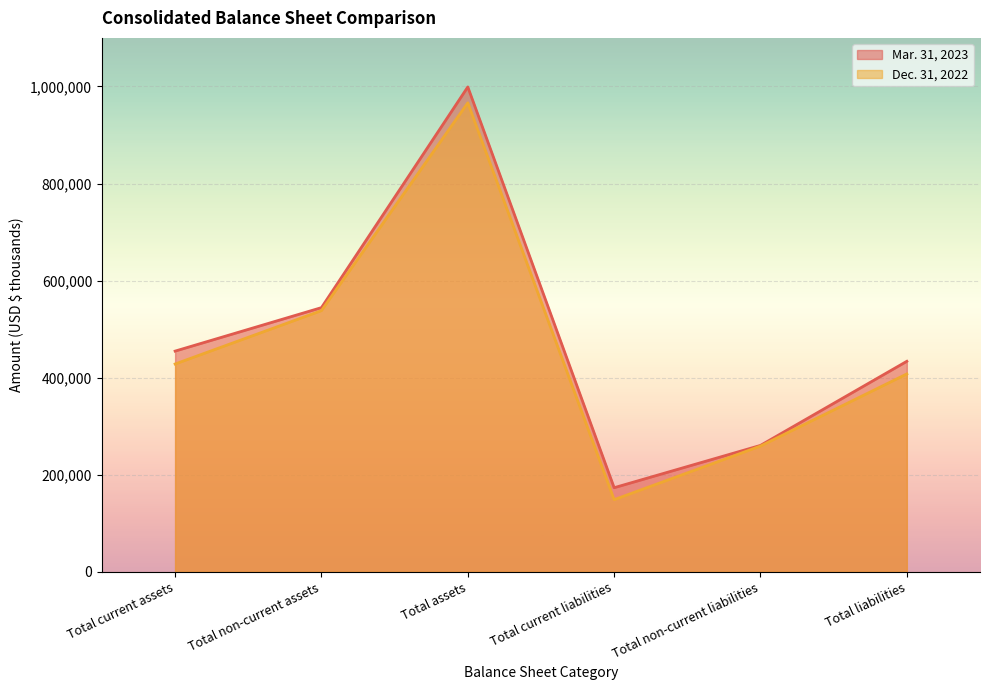

Is the value of Mar. 31, 2023 at Total current liabilities greater than the value of Dec. 31, 2022 at Total non-current liabilities?

No